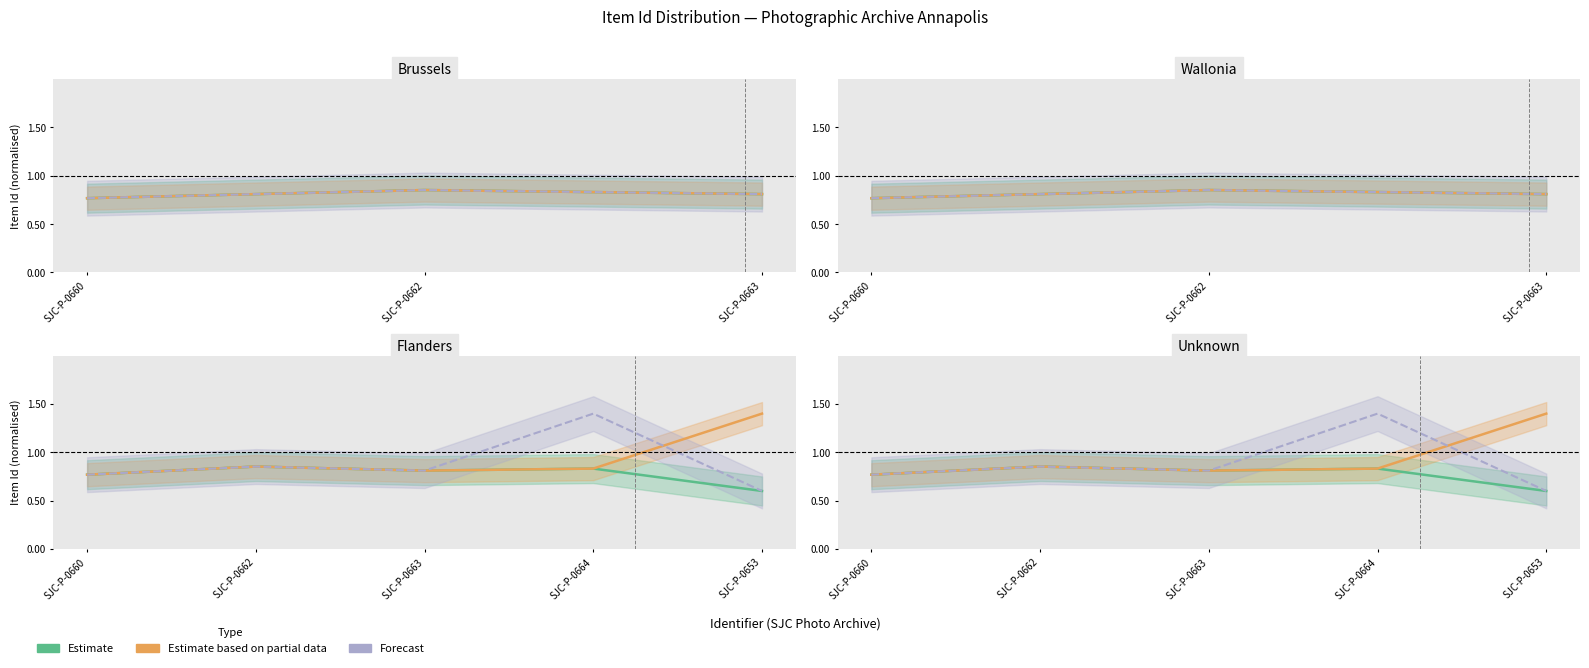

Where do Forecast and Estimate based on partial data first cross each other?

SJC-P-0664 and SJC-P-0653